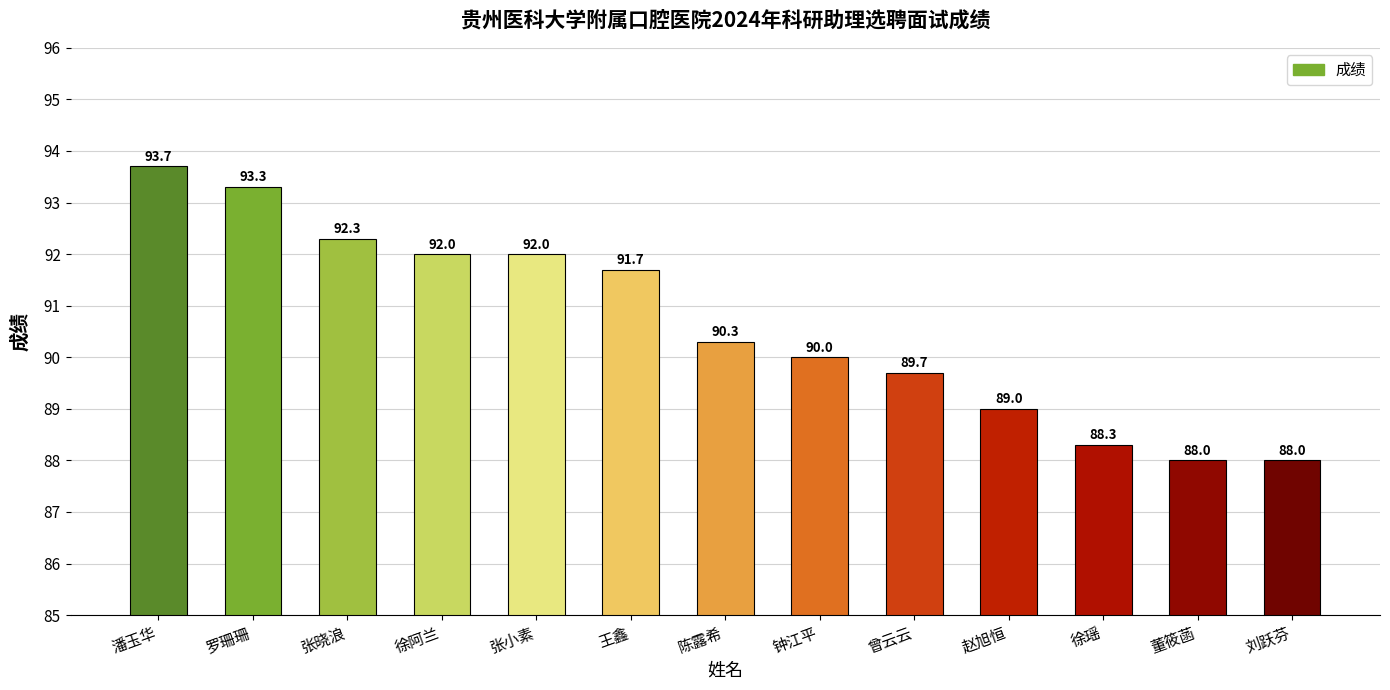

Between 罗珊珊 and 赵旭恒, which is larger?

罗珊珊